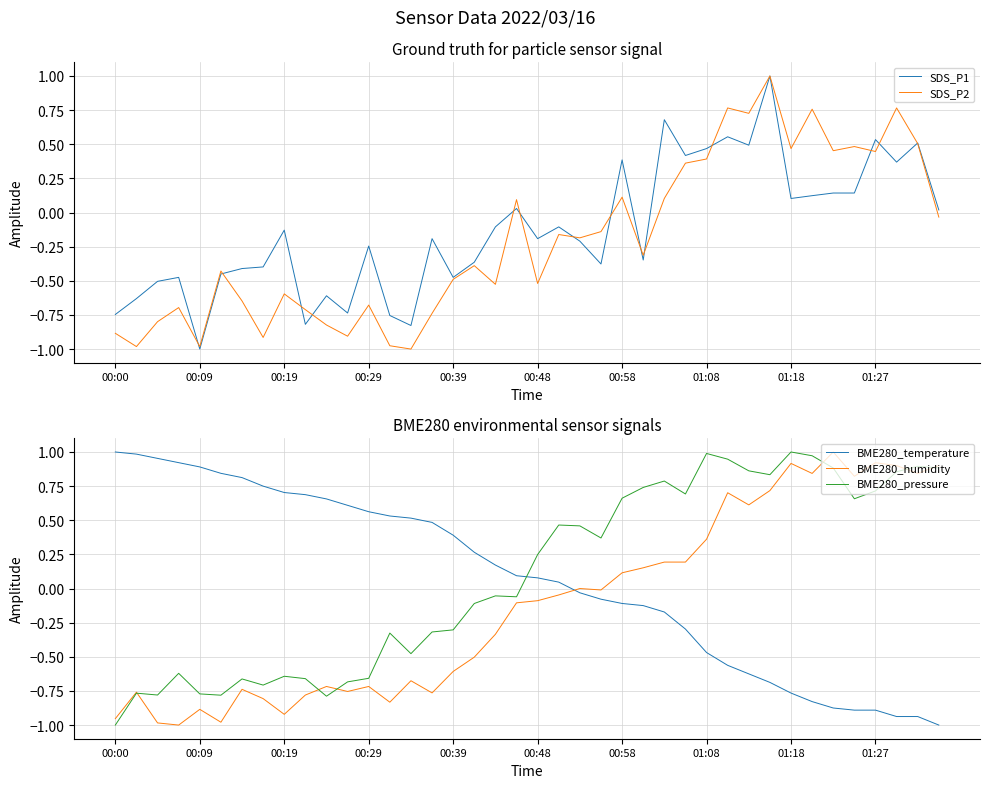

Is it true that BME280_pressure equals 1.5 at 01:18?

False